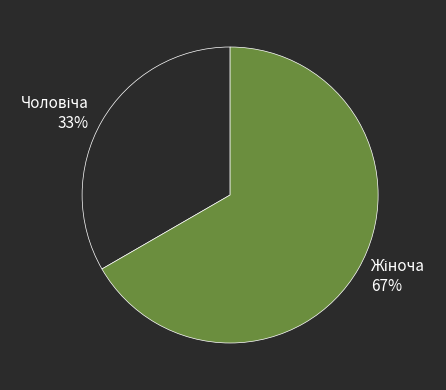

To the nearest percent, what is the average slice percentage?

50%